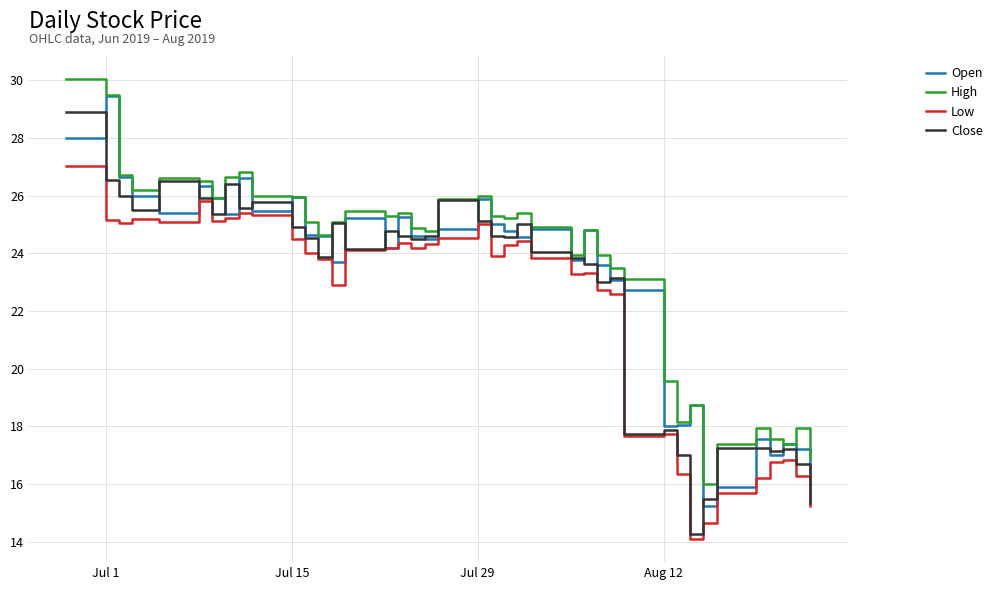

Does the chart have visible grid lines?

Yes